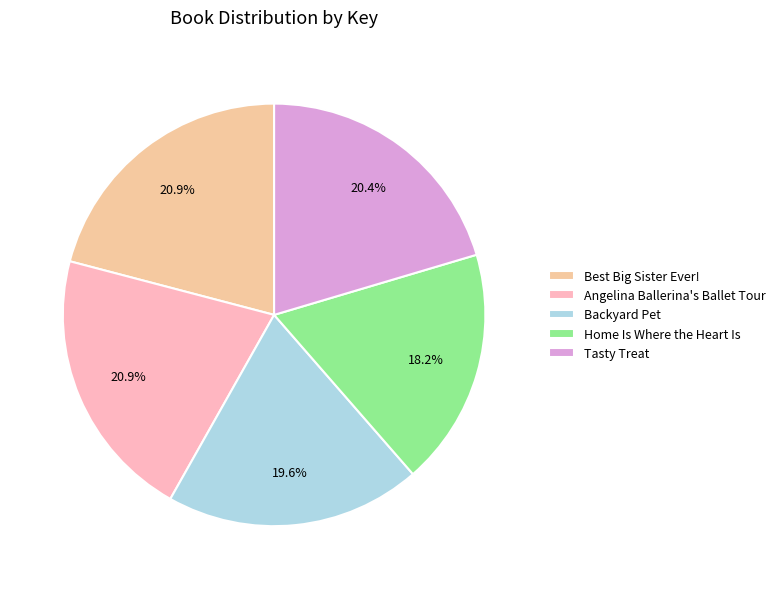

What percentage is the Home Is Where the Heart Is slice, to the nearest percent?

18%